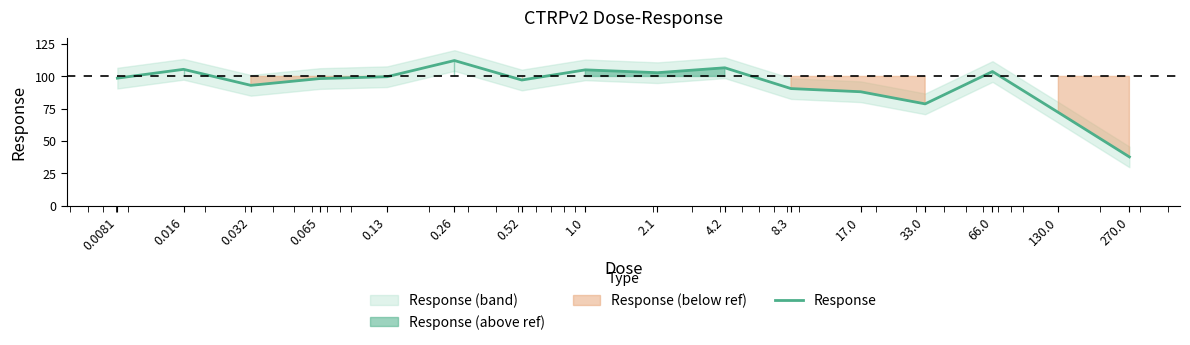

What is the difference between the second highest and minimum values?

68.9